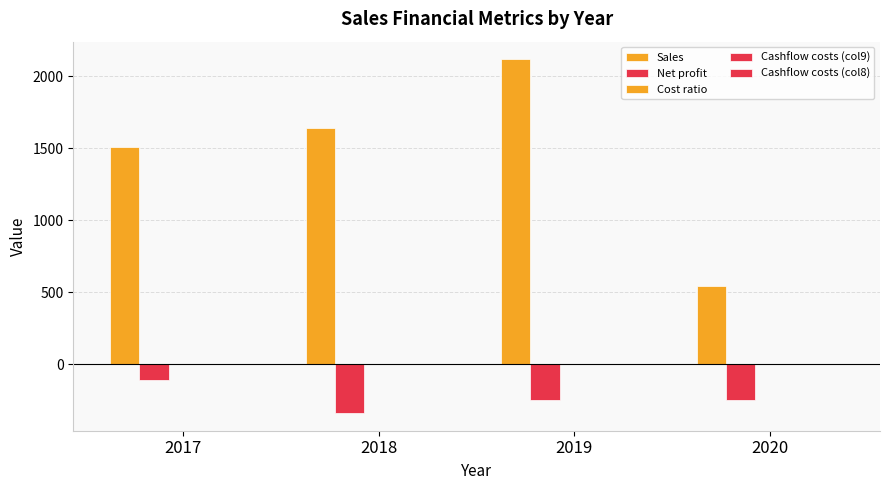

What is the total value across all series at 2018?

1299.8